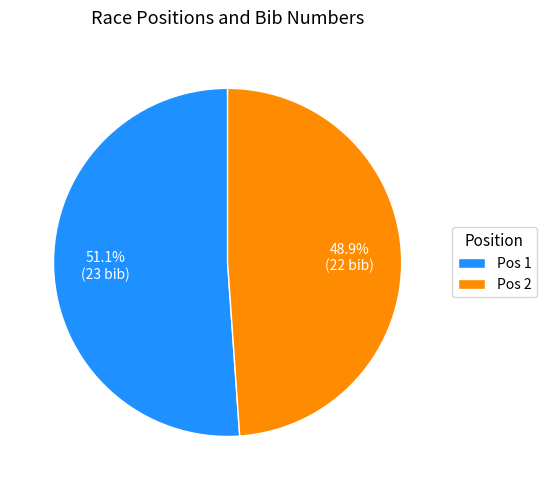

How many slices are in this pie chart?

2